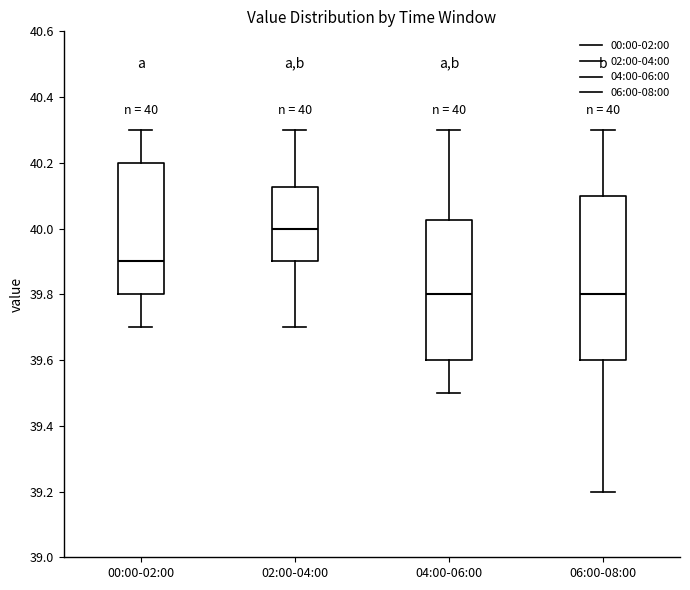

Comparing the boxes themselves (not the whiskers), which one is the tallest?

06:00-08:00